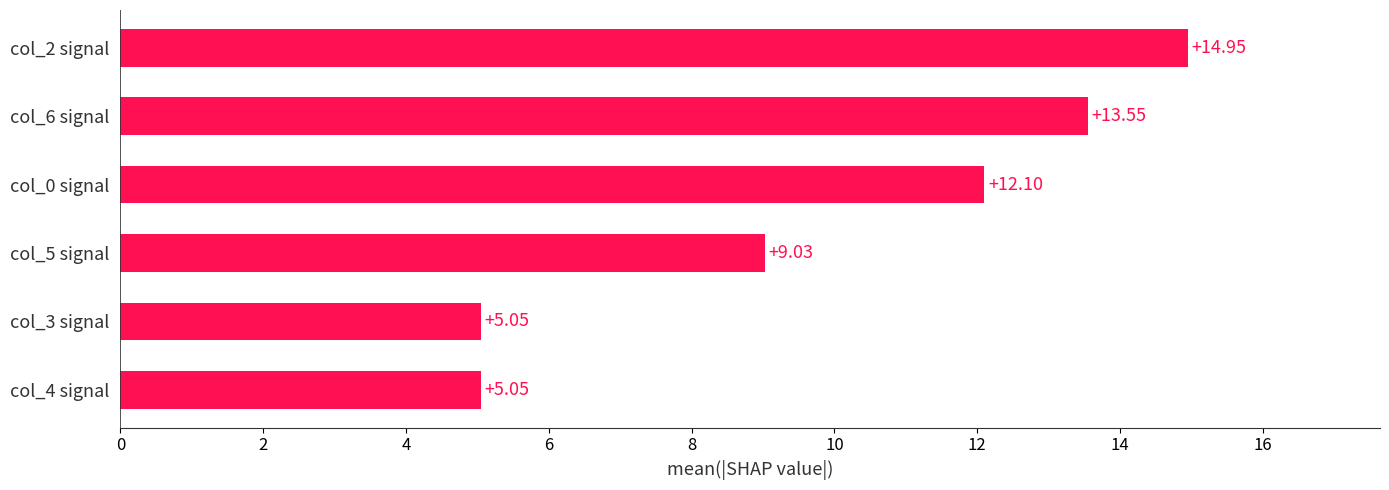

What is the ratio of the value at col_0 signal to the value at col_4 signal?

2.4